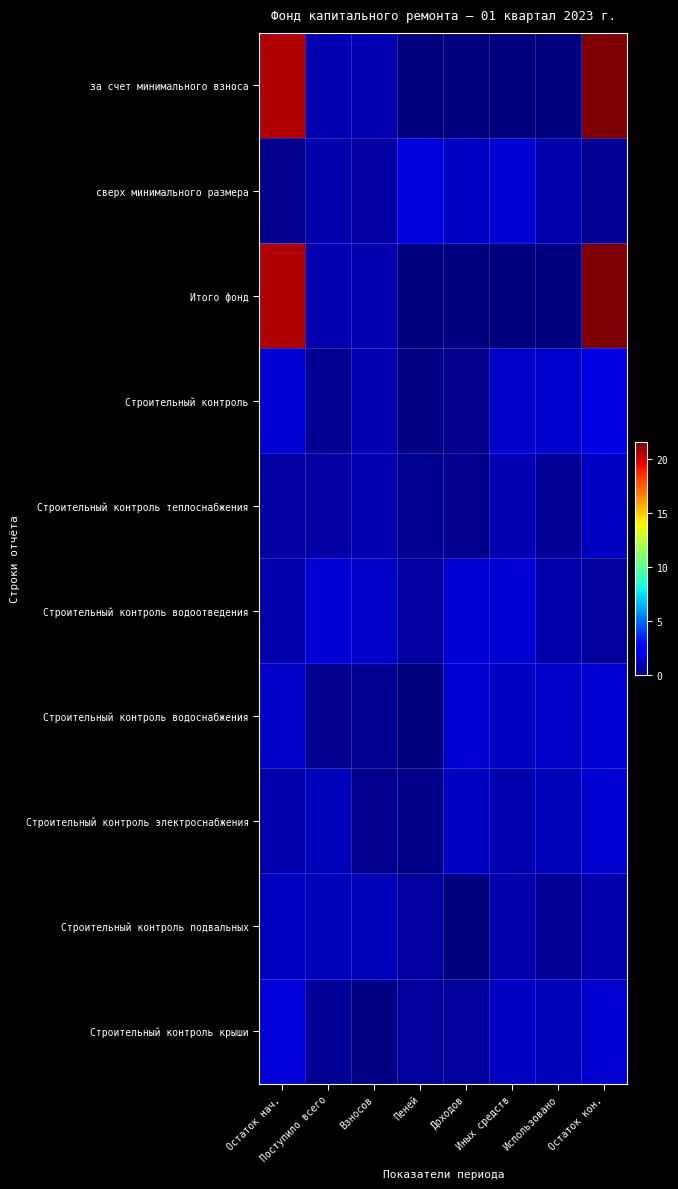

Which series has the widest spread of values?

за счет минимального взноса